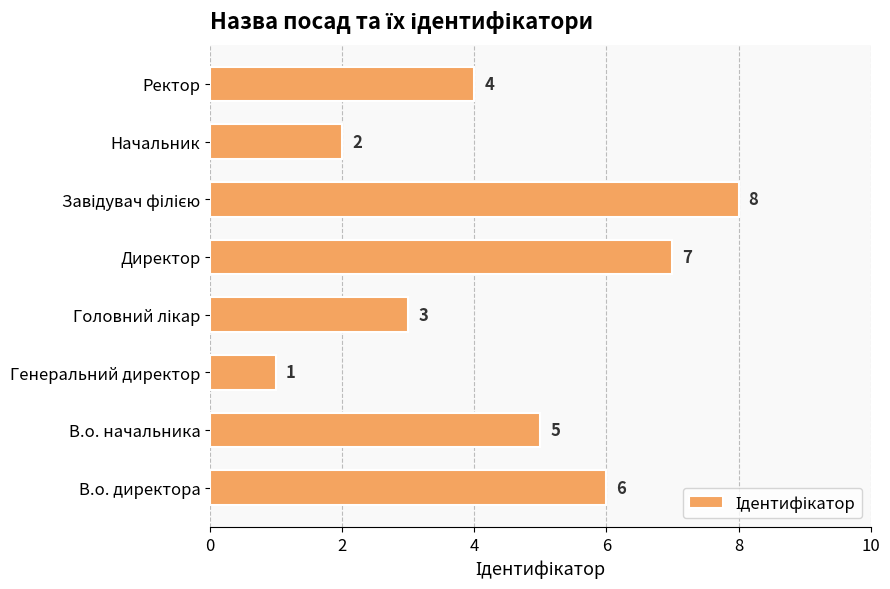

How many data points are less than 5?

4